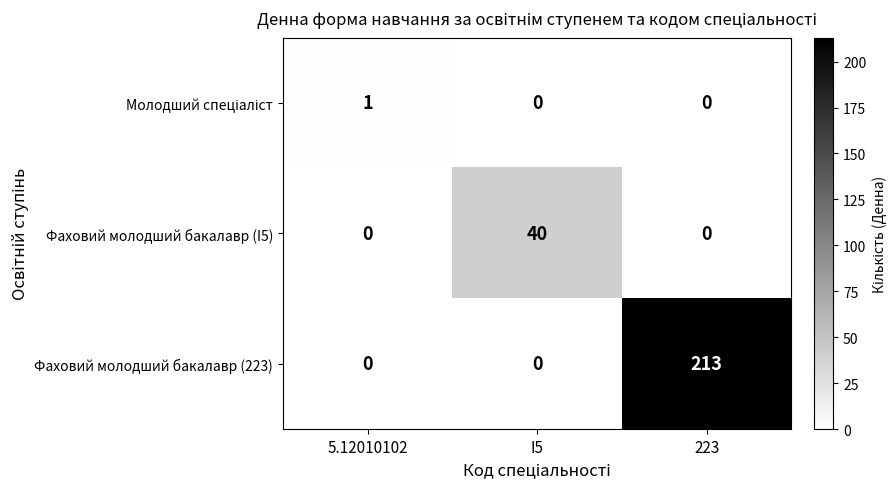

At which category is the sum across all series the highest?

223